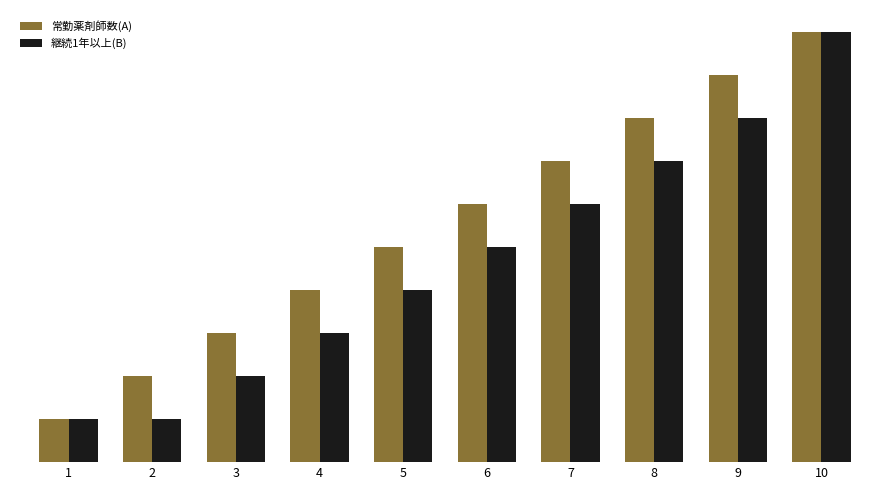

Is it true that 継続1年以上(B) equals 4 at 10?

False